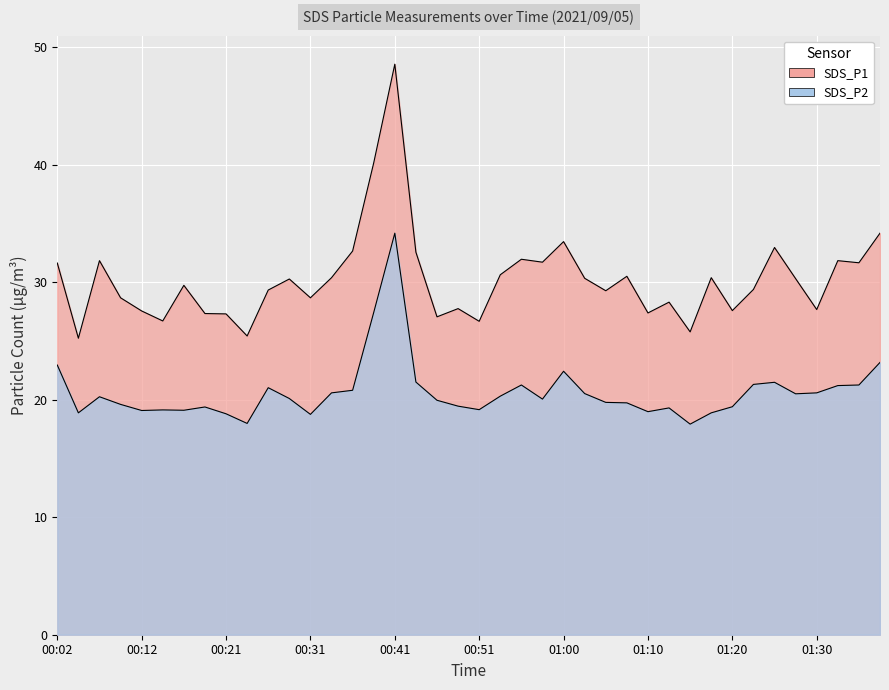

What is the sum of the SDS_P1 values at 01:25 and 00:19?

60.3